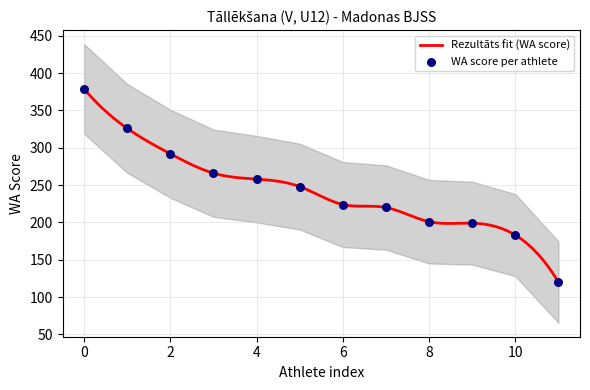

What is the highest value of the Rezultāts fit (WA score) series?

379.0